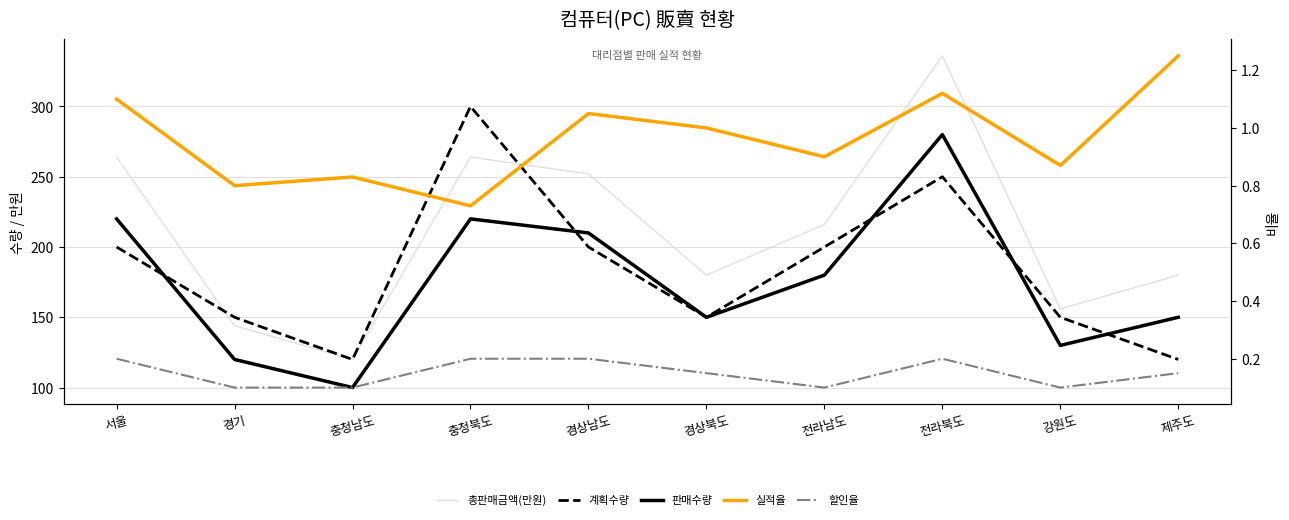

Read the 총판매금액(만원) value at 경상남도.

252.0